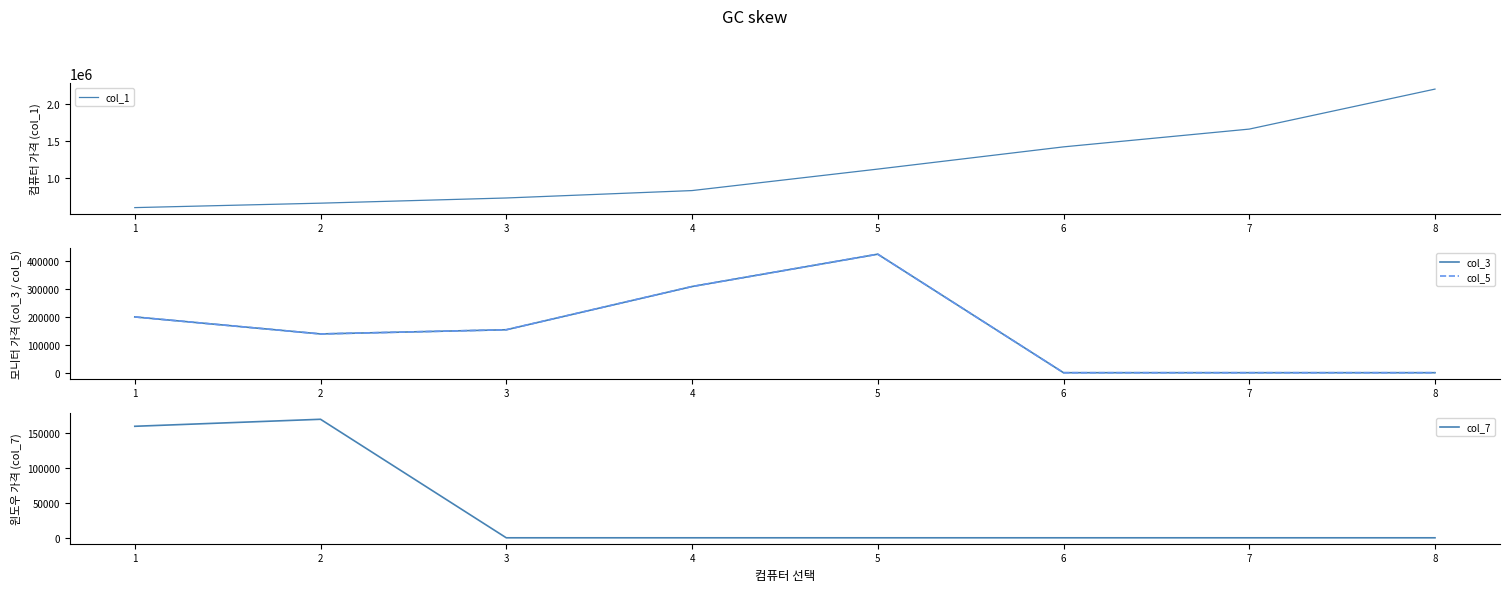

What is the total value across all series at 8?

2200000